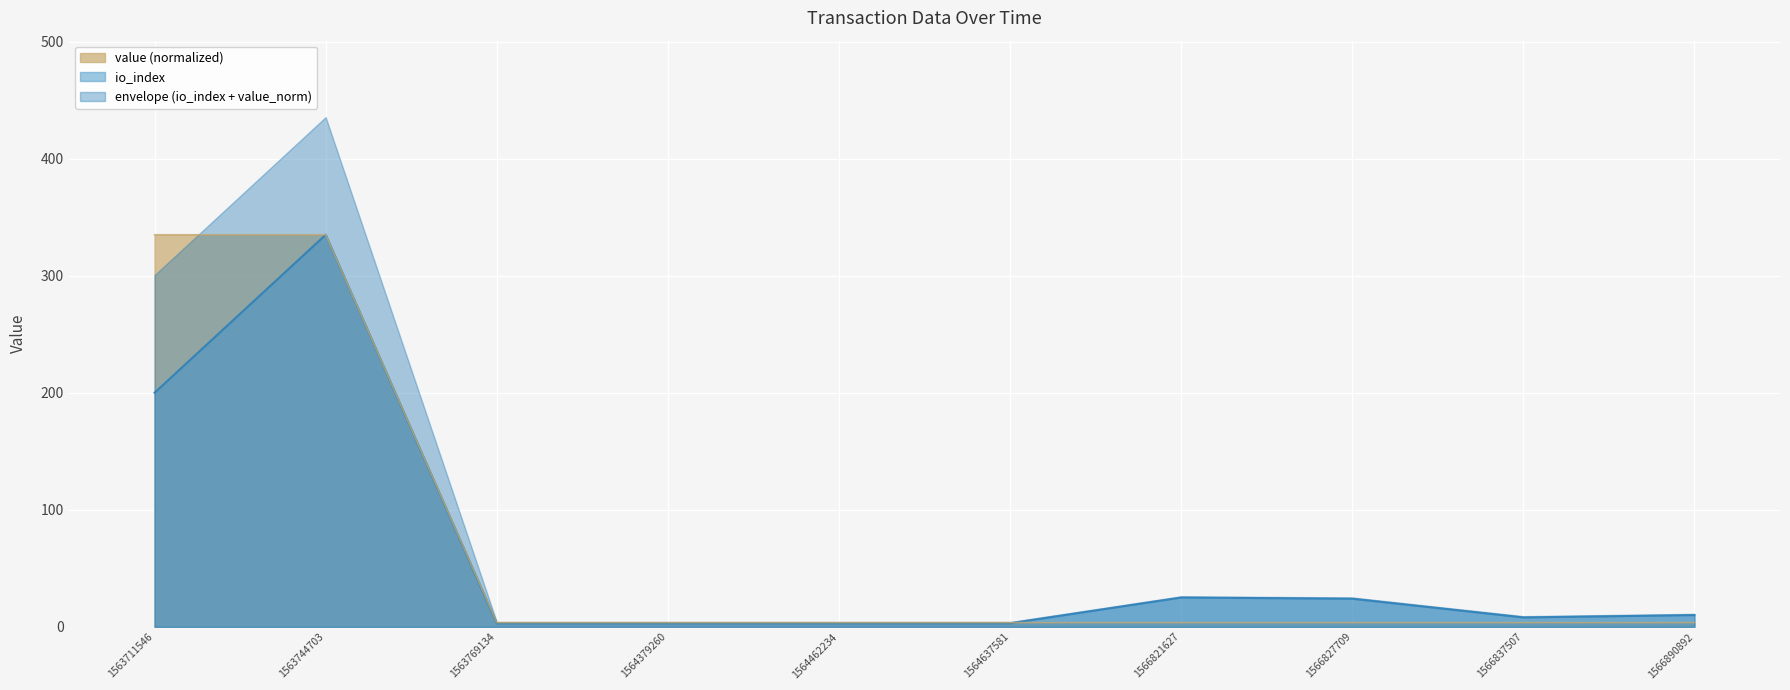

At which label is io_index closest to 169?

1563711546